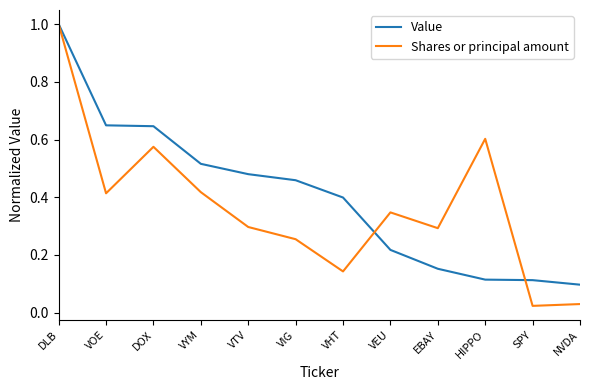

True or false: Shares or principal amount has a value of 0.2 at VHT.

False